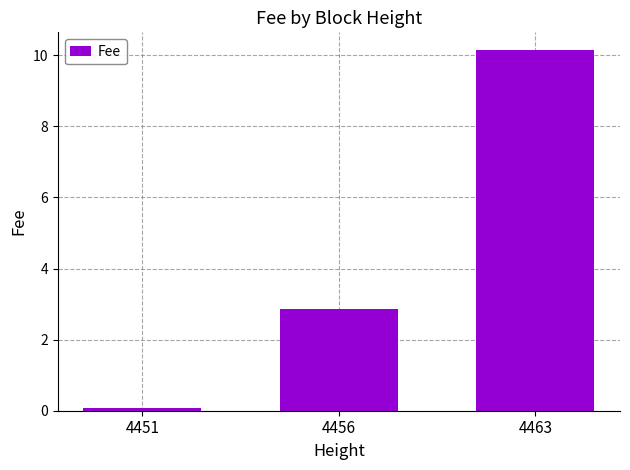

Reading left to right, list all the values displayed in this chart.

4451=0.1	4456=2.9	4463=10.1